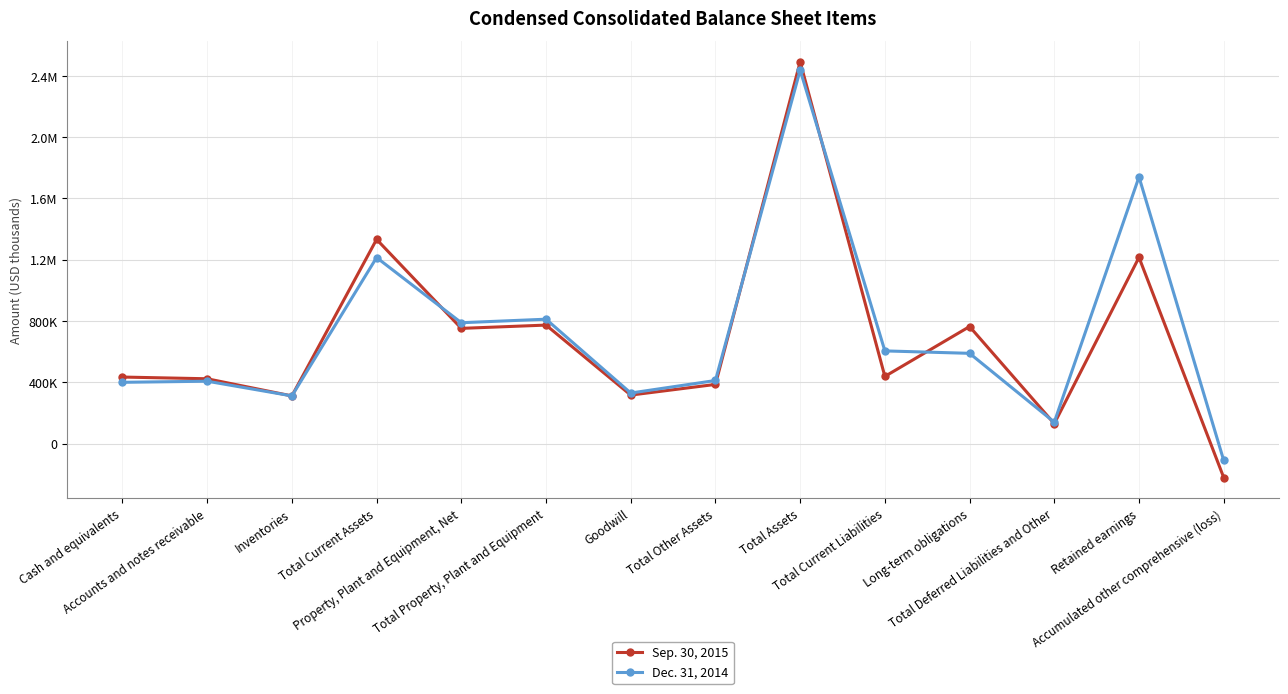

The Dec. 31, 2014 series shows 1392048 at Total Property, Plant and Equipment. True or false?

False